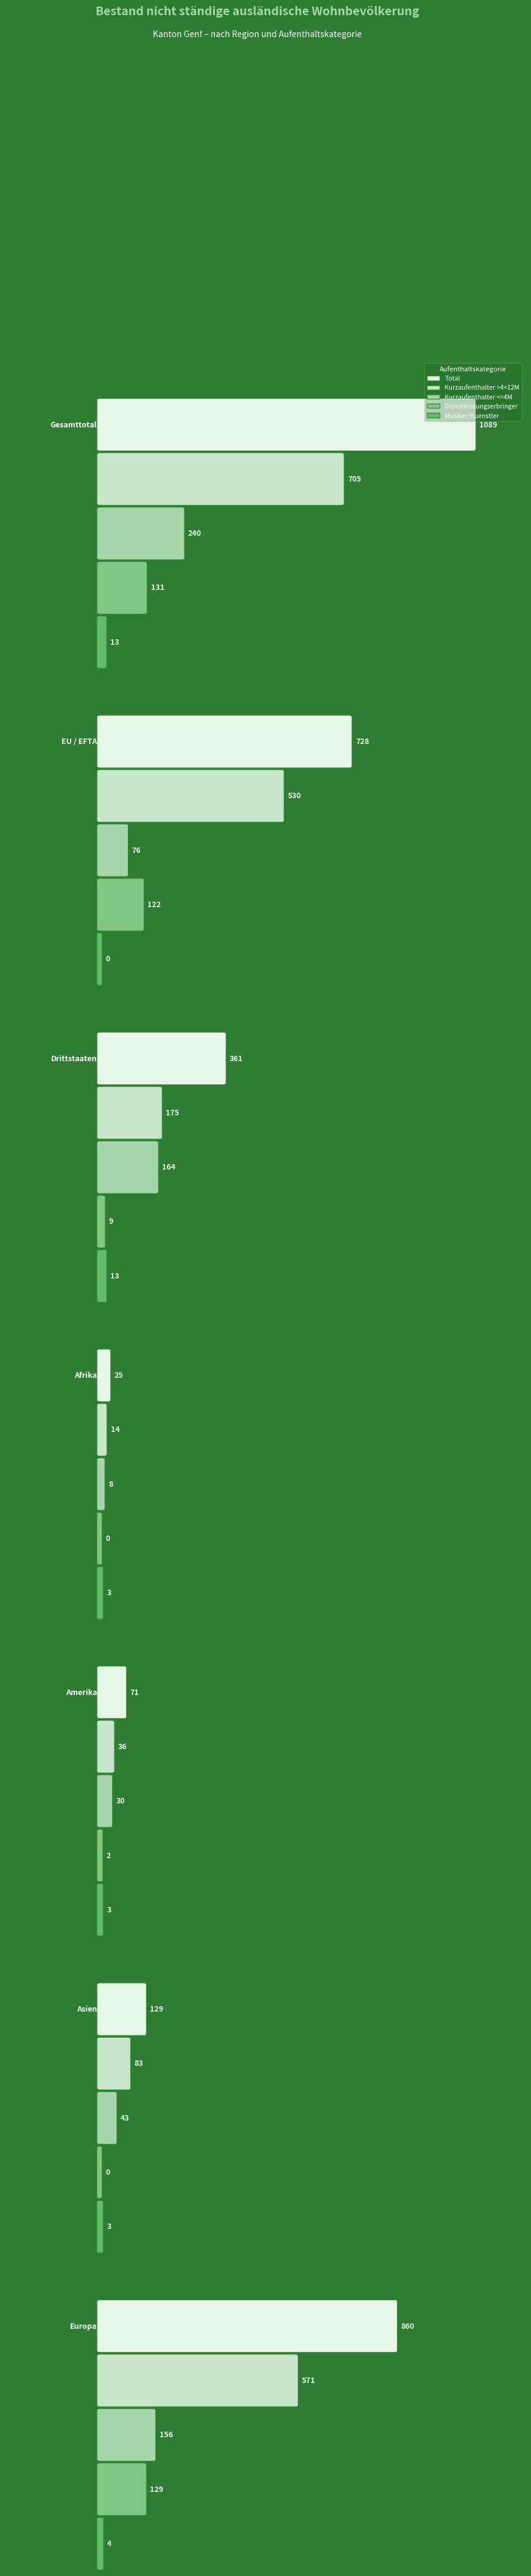

Reading right to left, transcribe all the data shown in this chart.

Total: 860	129	71	25	361	728	1089
Kurzaufenthalter >4<12M: 571	83	36	14	175	530	705
Kurzaufenthalter <=4M: 156	43	30	8	164	76	240
Dienstleistungserbringer: 129	0	2	0	9	122	131
Musiker/Kuenstler: 4	3	3	3	13	0	13